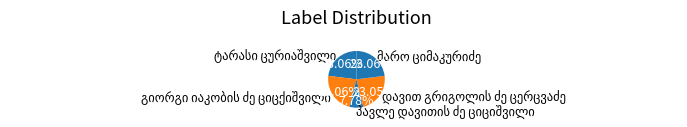

What percentage is NOT represented by დავით გრიგოლის ძე ცერცვაძე?

76.9%